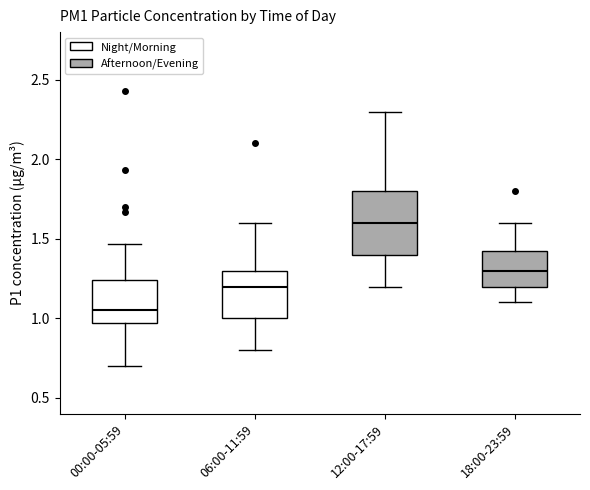

Which box has the lowest median line?

00:00-05:59